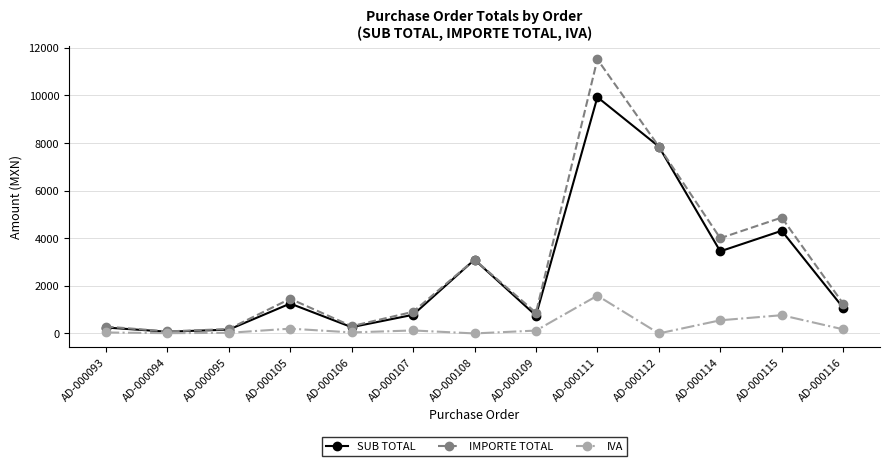

What is the maximum value for IVA?

1587.2